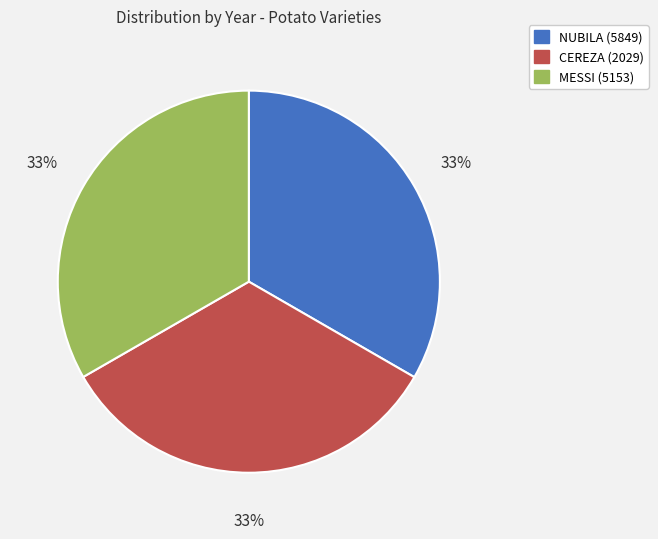

Approximately how many times larger is the value at NUBILA (5849) compared to CEREZA (2029)?

1.0